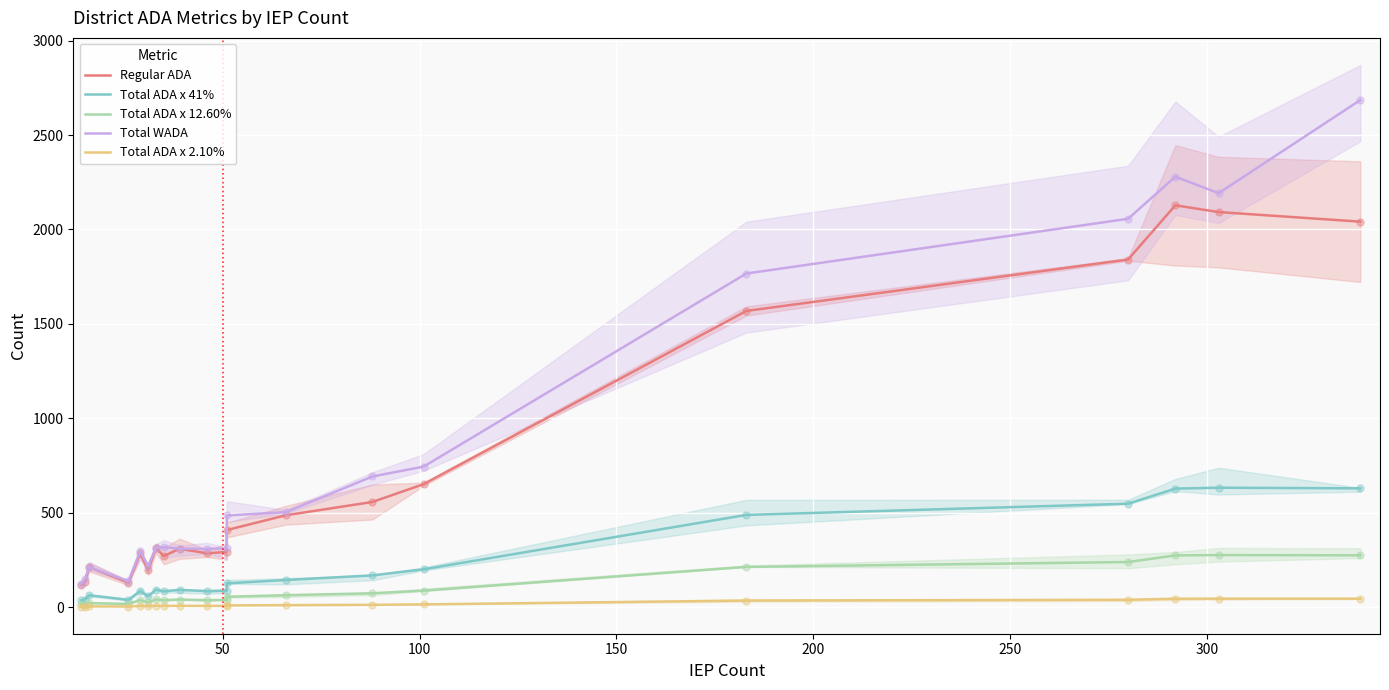

In Total ADA x 41%, how many points are lower than both neighbors (excluding endpoints)?

4